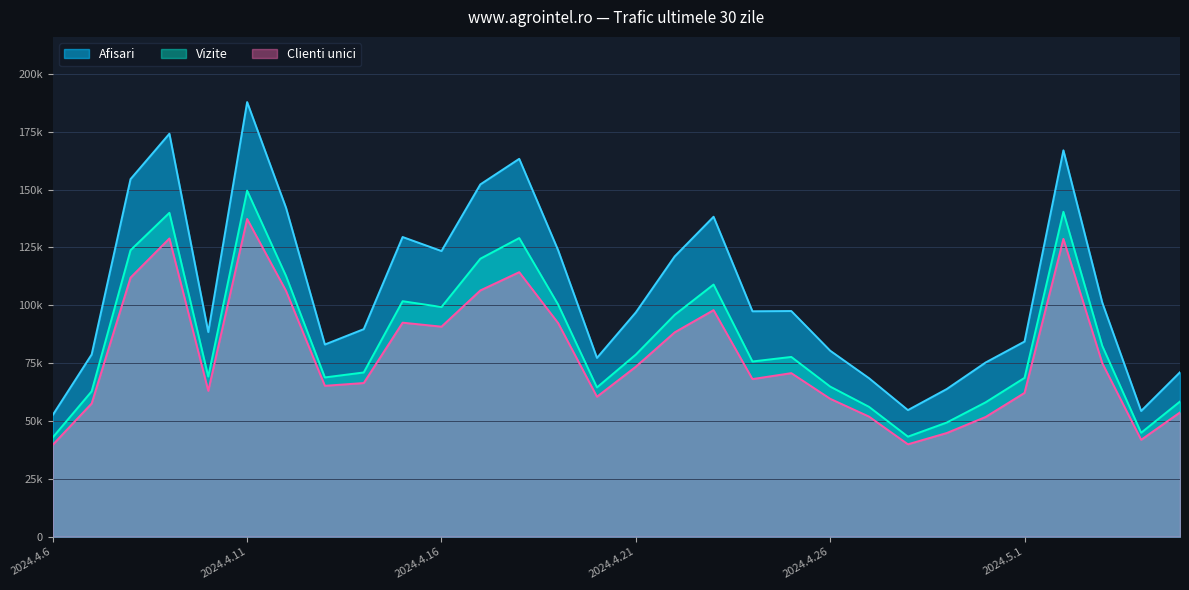

Reading left to right, list all the values displayed in this chart.

Afisari: 2024.4.6=52612	2024.4.7=78738	2024.4.8=154515	2024.4.9=174139	2024.4.10=88420	2024.4.11=187807	2024.4.12=142158	2024.4.13=83045	2024.4.14=89686	2024.4.15=129501	2024.4.16=123440	2024.4.17=152234	2024.4.18=163285	2024.4.19=123821	2024.4.20=77265	2024.4.21=96934	2024.4.22=121115	2024.4.23=138256	2024.4.24=97414	2024.4.25=97515	2024.4.26=80370	2024.4.27=68470	2024.4.28=54700	2024.4.29=63809	2024.4.30=75284	2024.5.1=84324	2024.5.2=166964	2024.5.3=101162	2024.5.4=54324	2024.5.5=71069
Vizite: 2024.4.6=42919	2024.4.7=62807	2024.4.8=123794	2024.4.9=139957	2024.4.10=69194	2024.4.11=149543	2024.4.12=112694	2024.4.13=68820	2024.4.14=70963	2024.4.15=101761	2024.4.16=99248	2024.4.17=120123	2024.4.18=129038	2024.4.19=100348	2024.4.20=64496	2024.4.21=78704	2024.4.22=95872	2024.4.23=108960	2024.4.24=75714	2024.4.25=77676	2024.4.26=64861	2024.4.27=56100	2024.4.28=43228	2024.4.29=49334	2024.4.30=58075	2024.5.1=68628	2024.5.2=140392	2024.5.3=82461	2024.5.4=44906	2024.5.5=58400
Clienti unici: 2024.4.6=39729	2024.4.7=57566	2024.4.8=111954	2024.4.9=128867	2024.4.10=63024	2024.4.11=137296	2024.4.12=106250	2024.4.13=65202	2024.4.14=66399	2024.4.15=92488	2024.4.16=90756	2024.4.17=106420	2024.4.18=114310	2024.4.19=92338	2024.4.20=60483	2024.4.21=73461	2024.4.22=88306	2024.4.23=97907	2024.4.24=68108	2024.4.25=70675	2024.4.26=59595	2024.4.27=51886	2024.4.28=39929	2024.4.29=44806	2024.4.30=51741	2024.5.1=62136	2024.5.2=128701	2024.5.3=74990	2024.5.4=41867	2024.5.5=53701